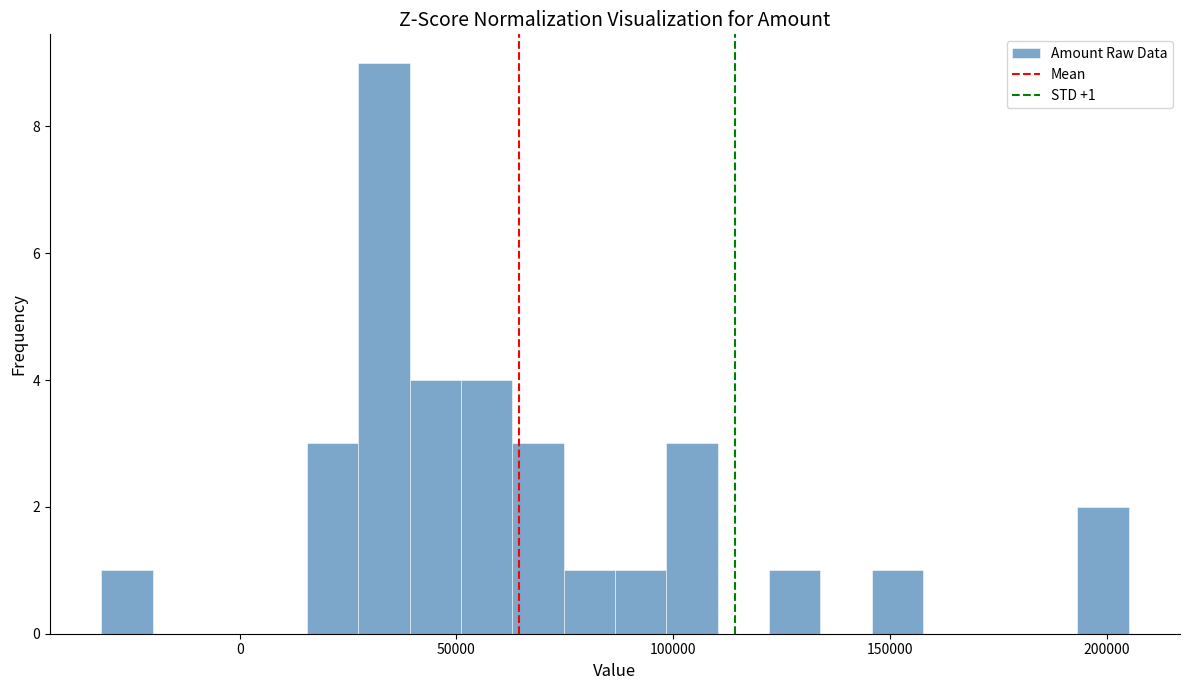

Around what value on the x-axis is the tallest bar? Give the approximate position of its centre, as read against the axis.

35000